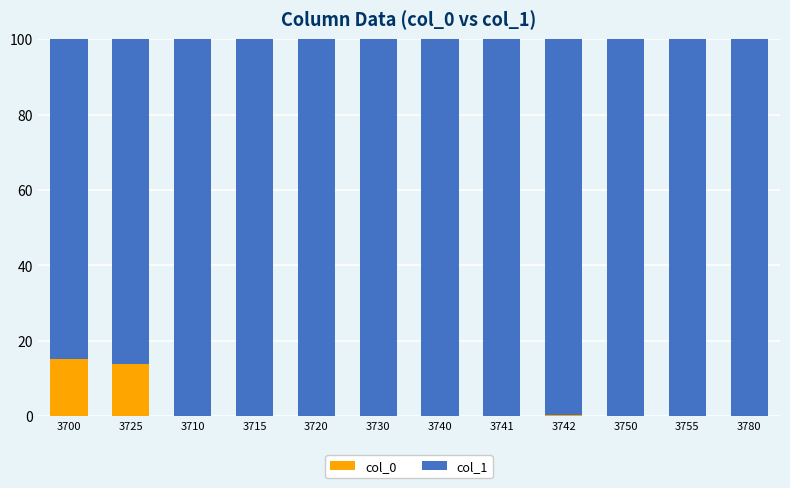

What is the sum of all col_0 values?

29.7